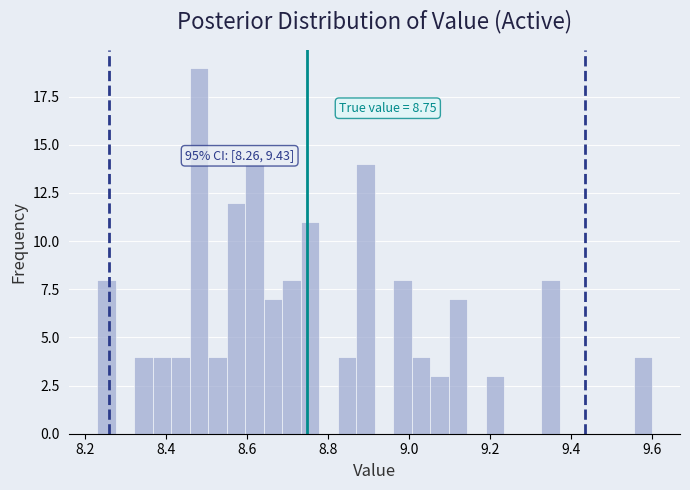

Around what value on the x-axis is the tallest bar? Give the approximate position of its centre, as read against the axis.

8.48